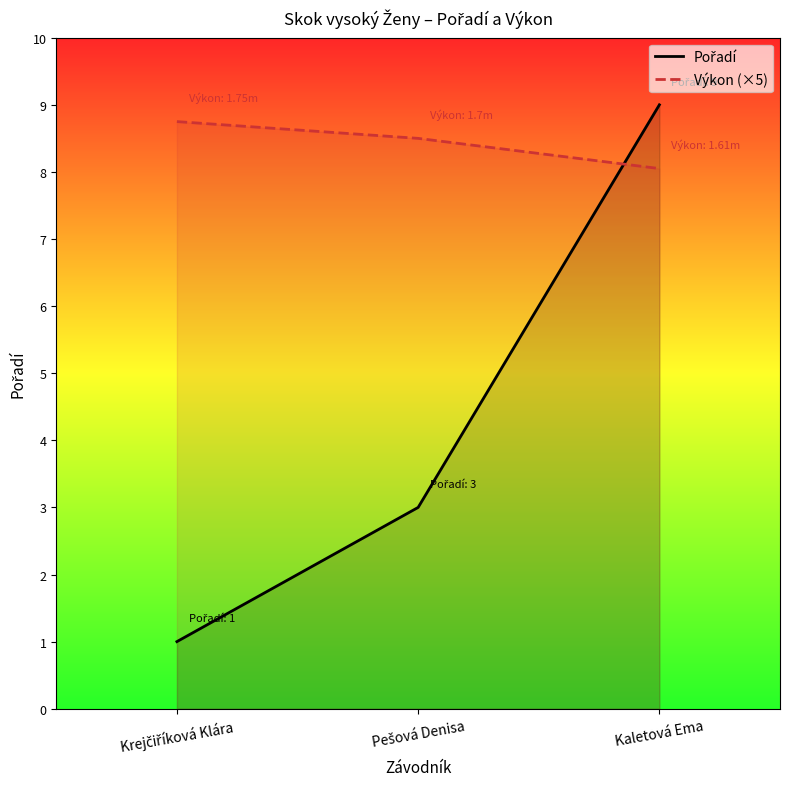

Which series changed the most between Krejčiříková Klára and Pešová Denisa?

Pořadí